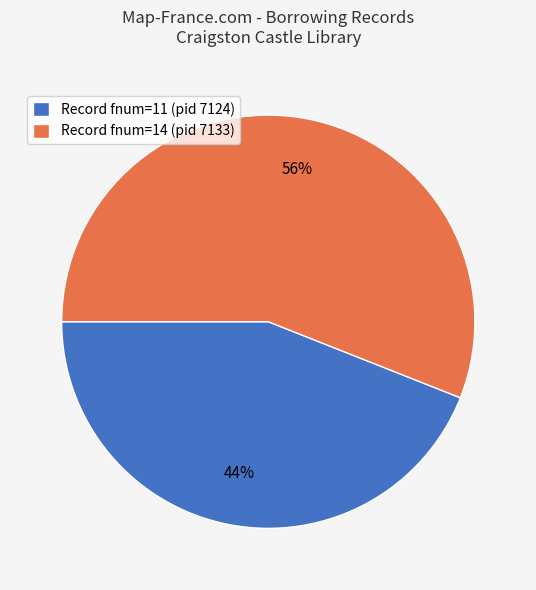

The Record fnum=11 (pid 7124) slice represents 56% of the pie. True or false?

False